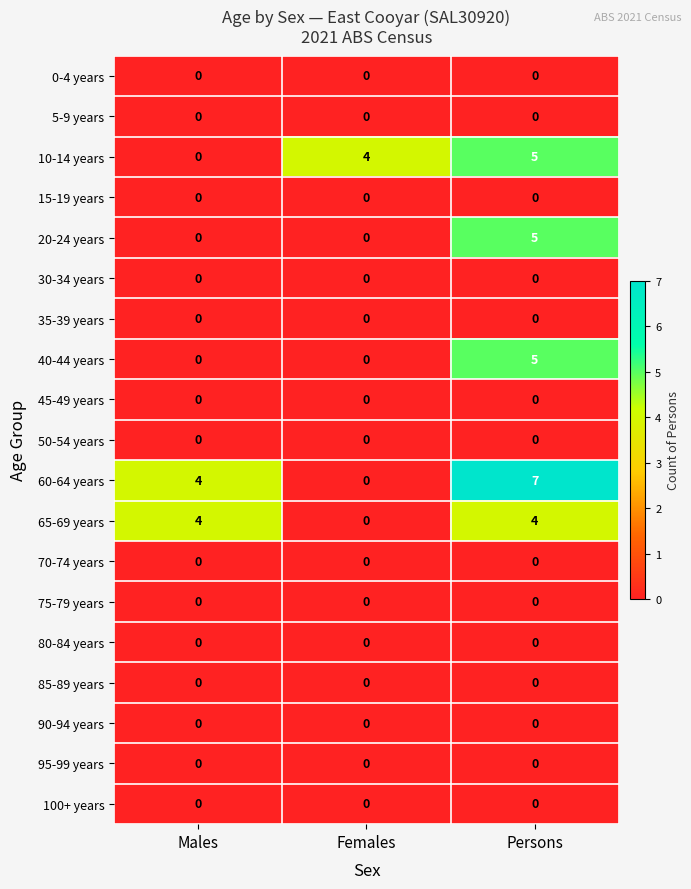

The value of 65-69 years at Females is 0. True or false?

True